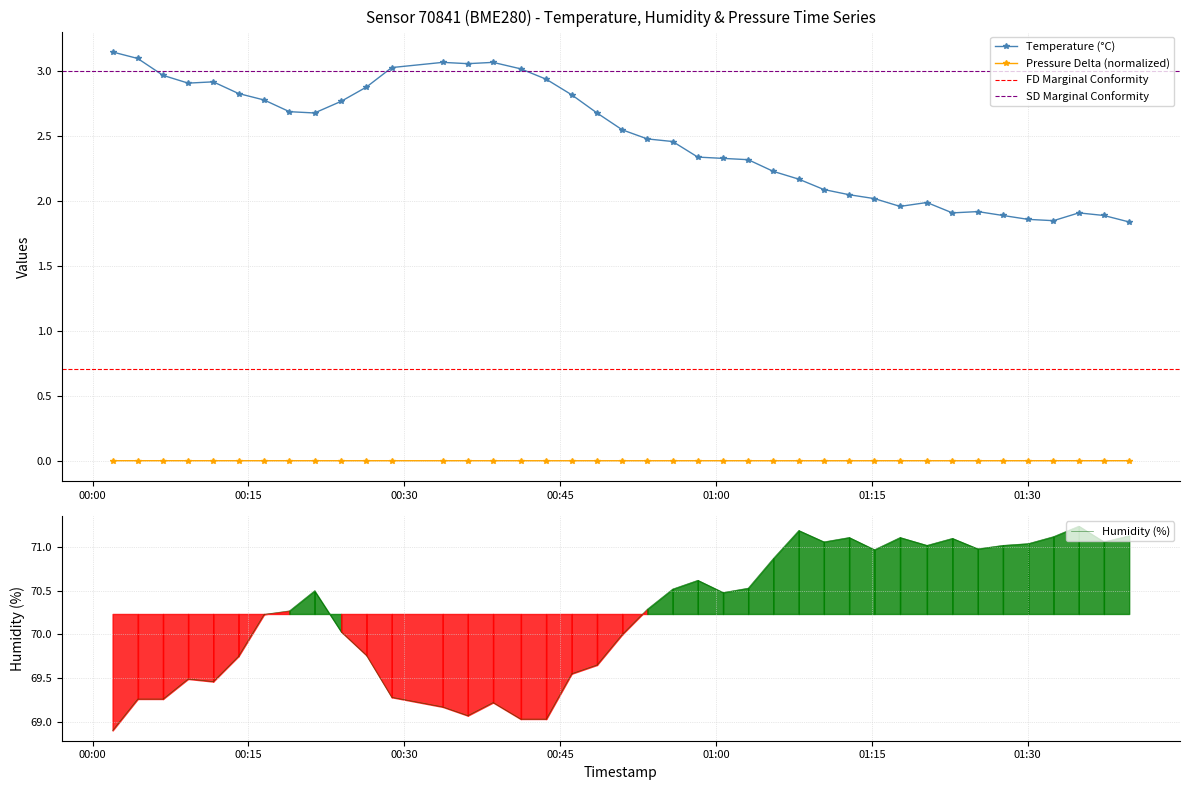

True or false: Pressure Delta (normalized) has more than 1 interior local peaks.

True